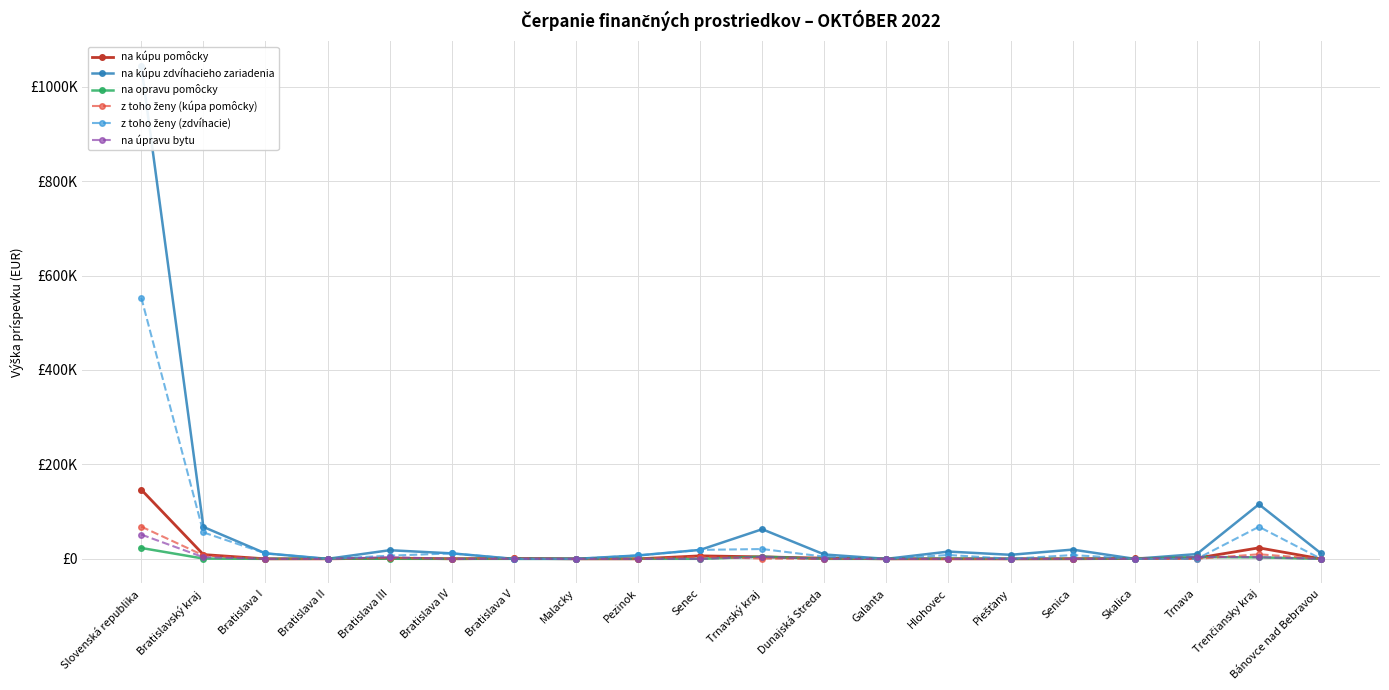

Where is z toho ženy (zdvíhacie) nearest to the value 276487?

Trenčiansky kraj